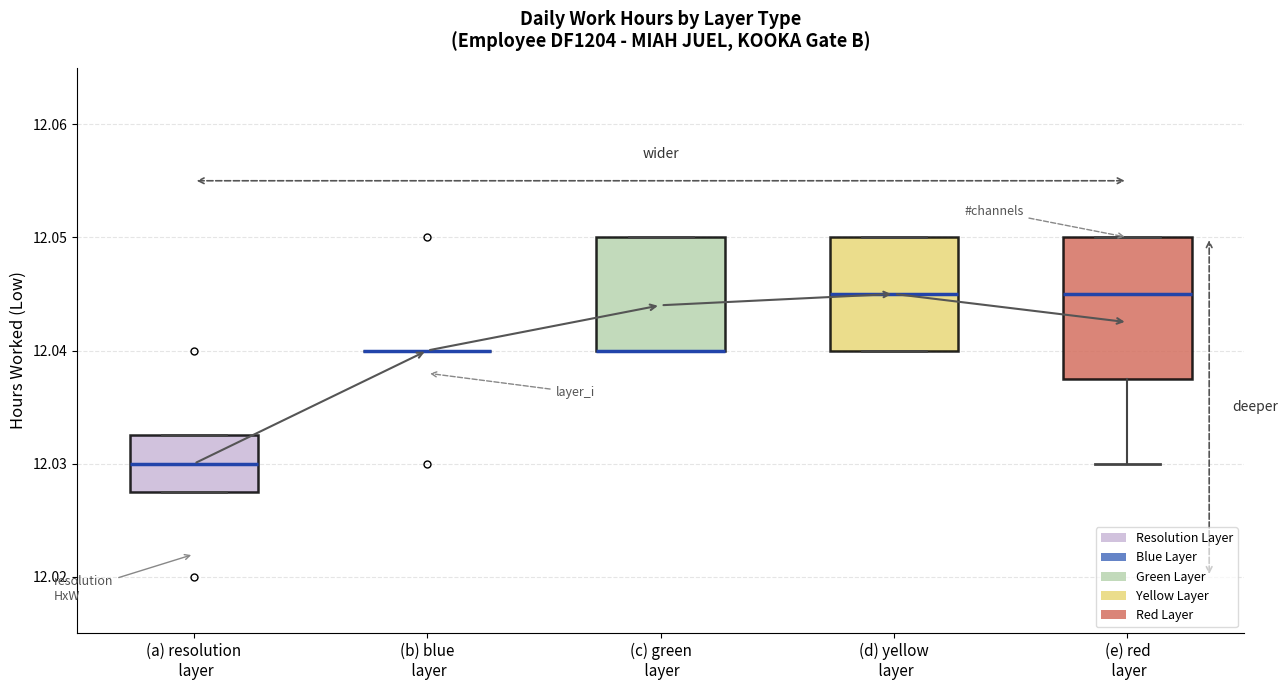

Reading left to right, read every box against the y-axis: the position of its median line, the range the box covers, and the ends of its whiskers. The values are not printed on the chart, so give them approximately, as read against the axis.

(a) resolution layer: median 12.030, box 12.028 to 12.033, whiskers 12.028 to 12.033
(b) blue layer: box collapsed to a line at 12.040, whiskers 12.040 to 12.040
(c) green layer: median 12.040 (drawn on the box's lower edge), box 12.040 to 12.050, whiskers 12.040 to 12.050
(d) yellow layer: median 12.045, box 12.040 to 12.050, whiskers 12.040 to 12.050
(e) red layer: median 12.045, box 12.038 to 12.050, whiskers 12.030 to 12.050